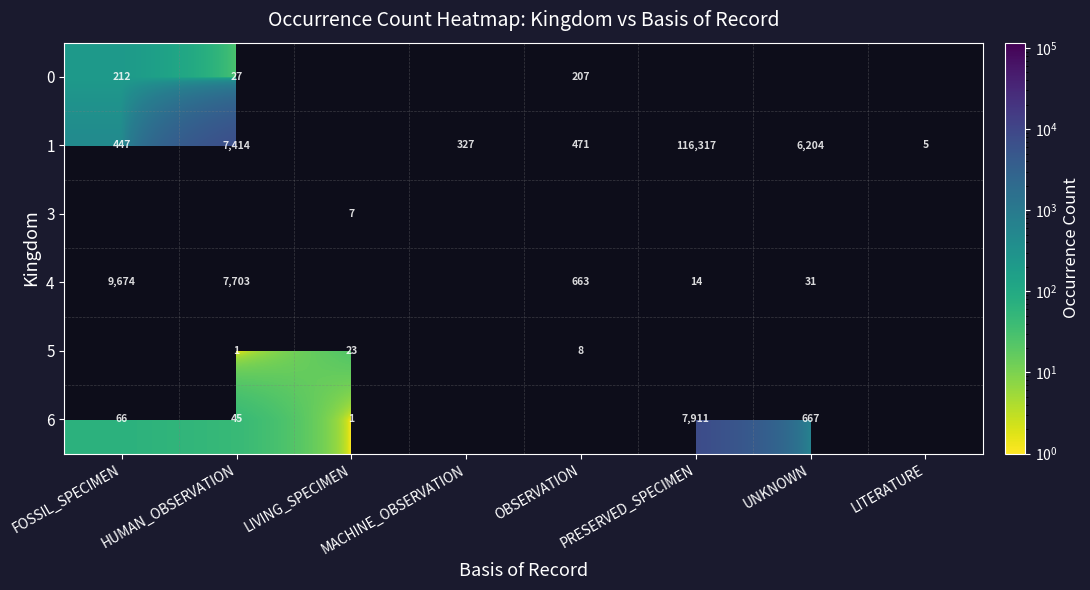

The value of 5 at OBSERVATION is 4. True or false?

False